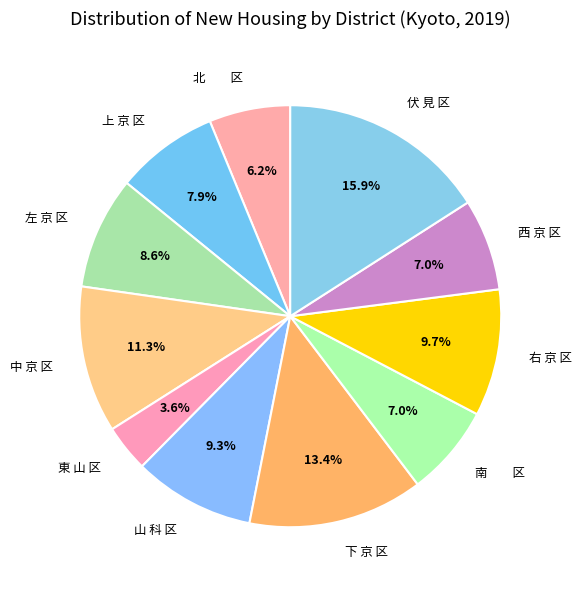

Count the number of slices in the pie.

11